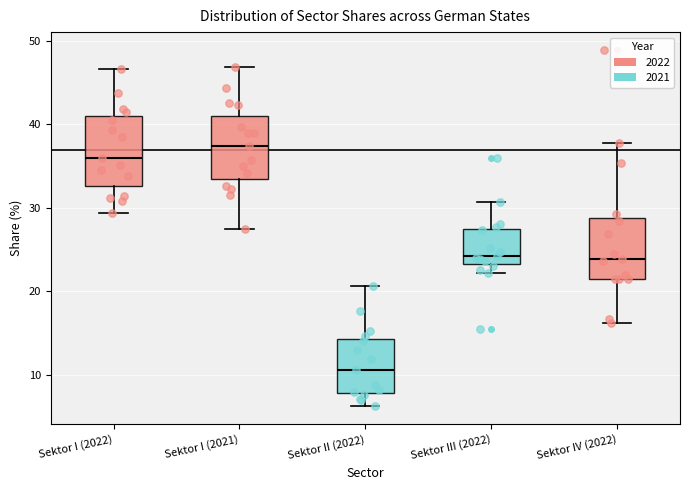

Reading left to right, read every box against the y-axis: the position of its median line, the range the box covers, and the ends of its whiskers. The values are not printed on the chart, so give them approximately, as read against the axis.

Sektor I (2022): median 36, box 33 to 41, whiskers 29 to 47
Sektor I (2021): median 37, box 33 to 41, whiskers 28 to 47
Sektor II (2022): median 11, box 8 to 14, whiskers 6 to 21
Sektor III (2022): median 24, box 23 to 28, whiskers 22 to 31
Sektor IV (2022): median 24, box 21 to 29, whiskers 16 to 38